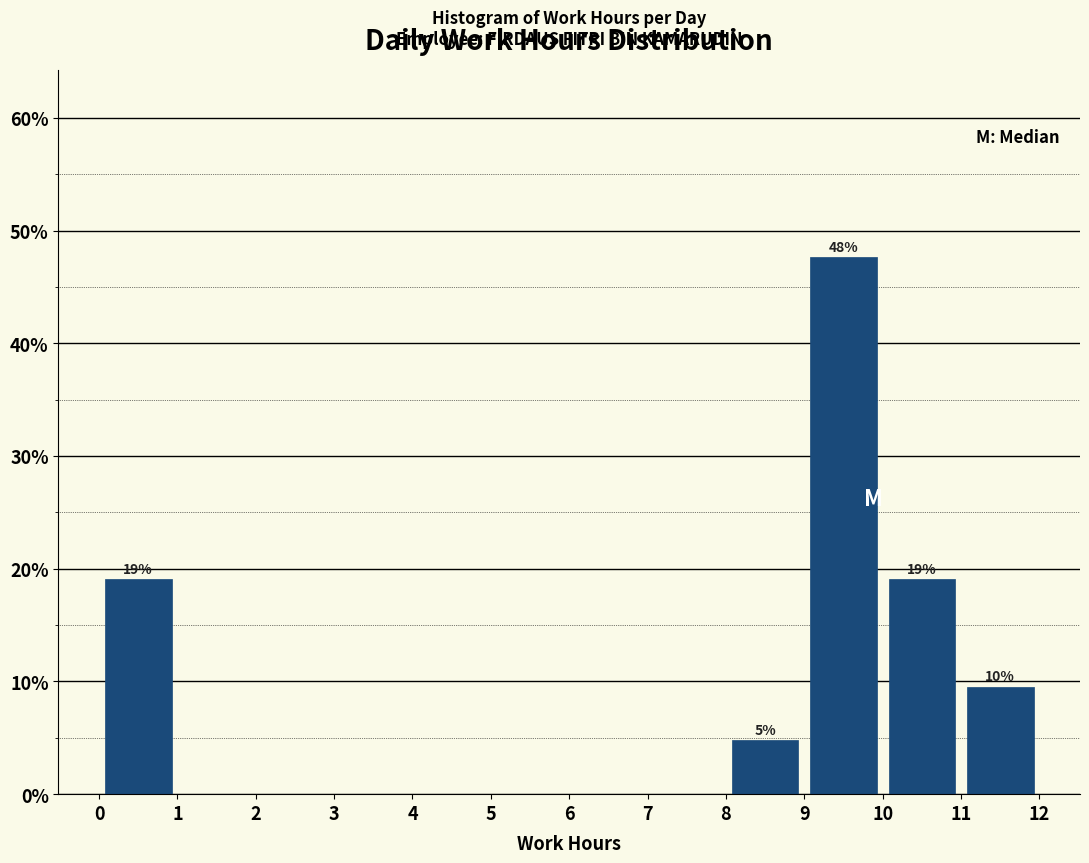

Over which range of the x-axis is the bar tallest?

9 to 10